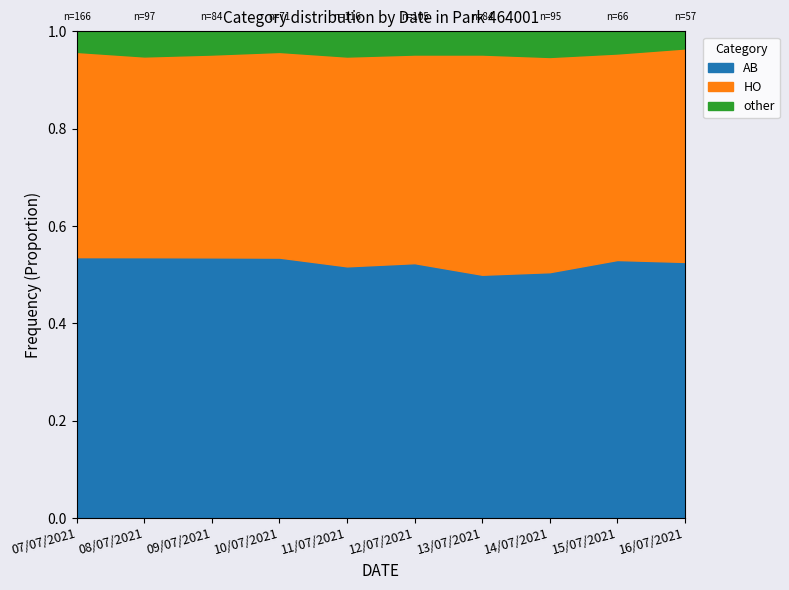

What is the total value across all series at 12/07/2021?

1.0